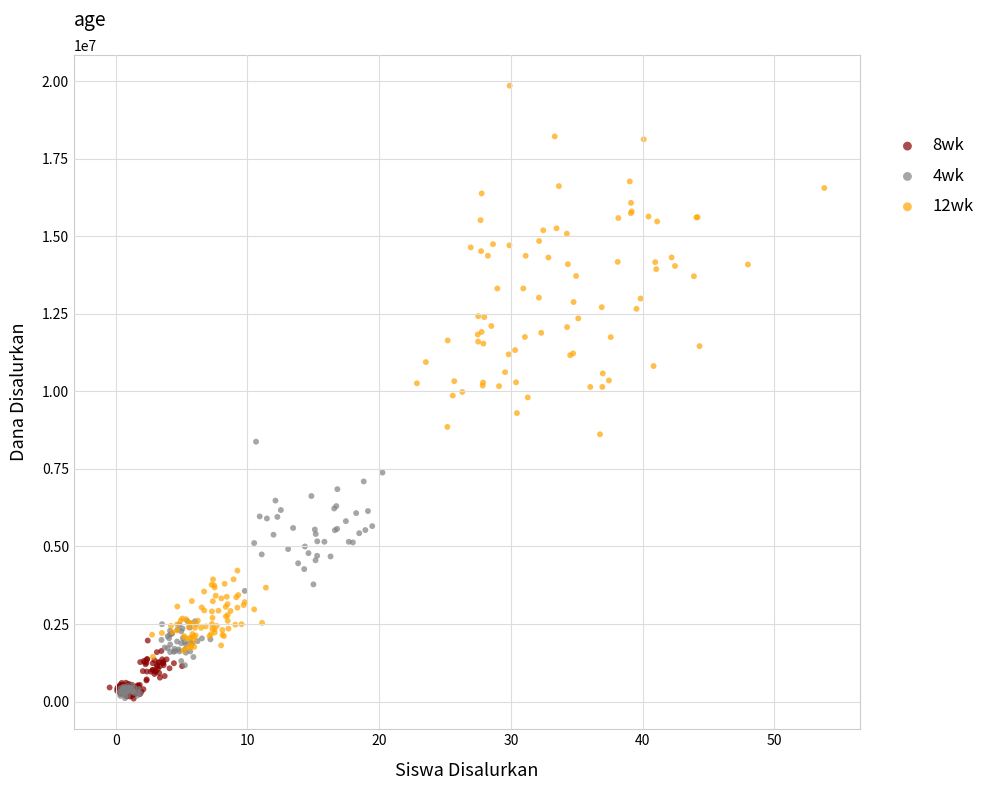

Which series reaches the maximum Y coordinate?

12wk